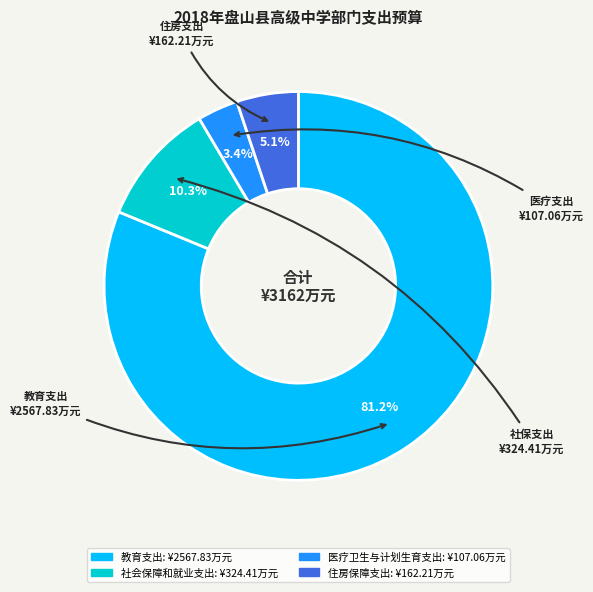

What is the largest slice in the pie chart?

教育支出